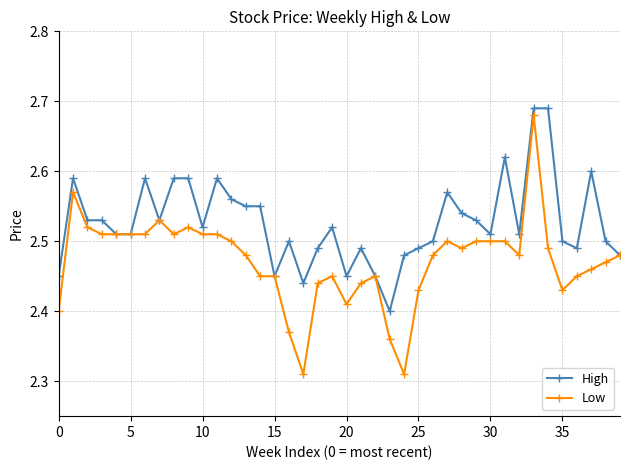

Rank the series by their average value, from highest to lowest.

High, Low